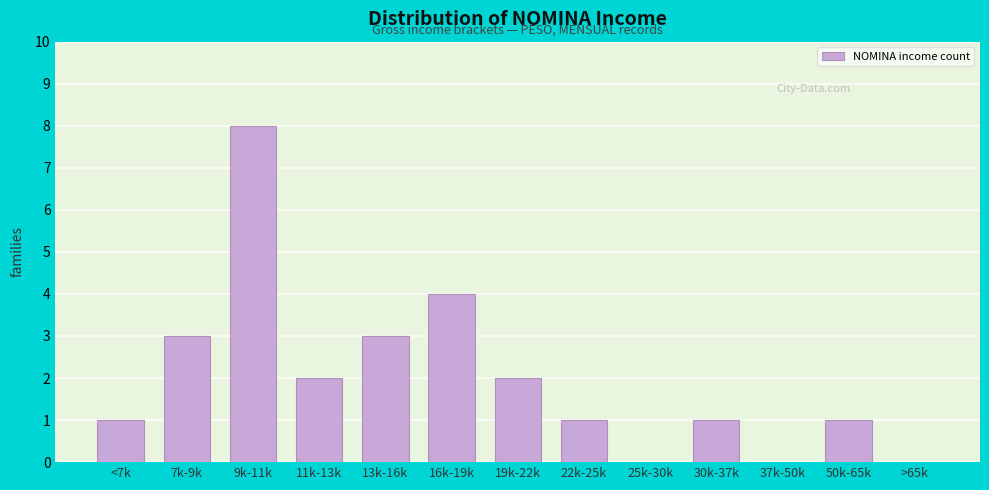

Count the number of data series in this chart.

1